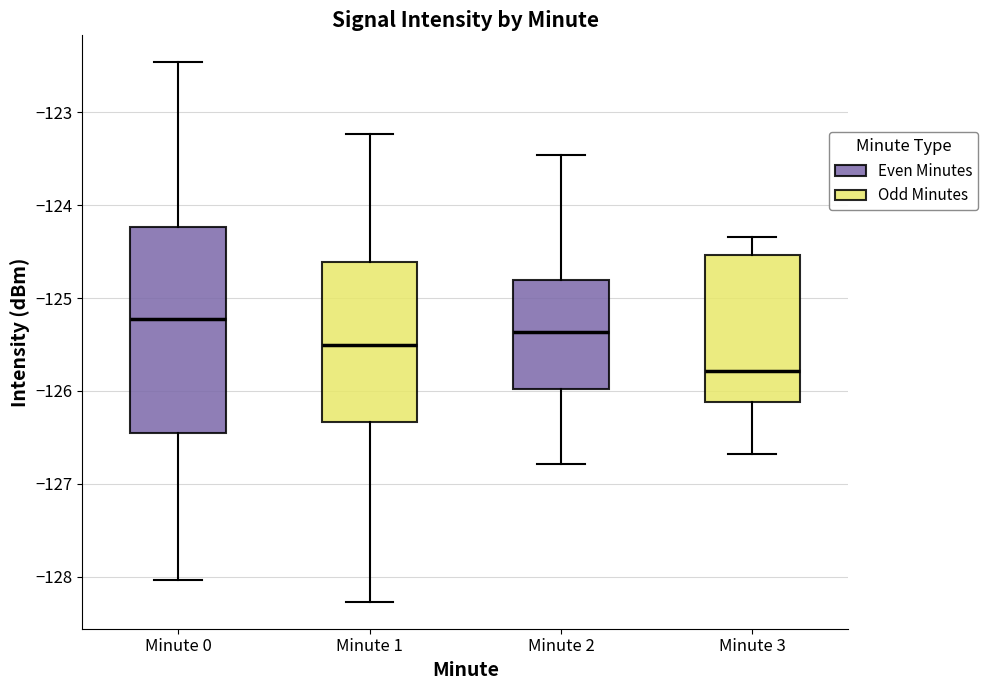

Where does the lower whisker of the box for Minute 1 end on the y-axis? The values are not printed on the chart, so give them approximately, as read against the axis.

-128.3